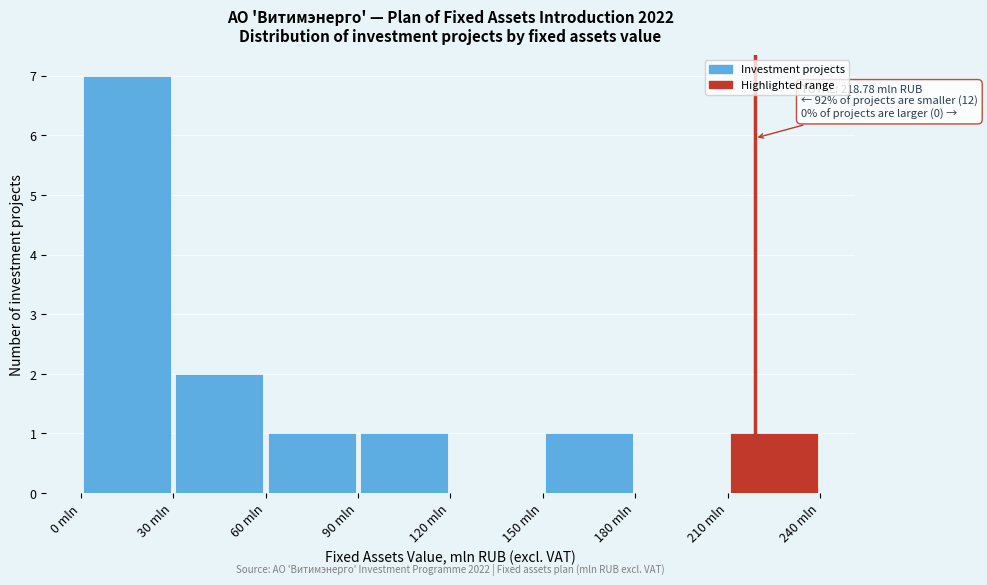

Which range on the x-axis has the tallest bar?

0 to 30